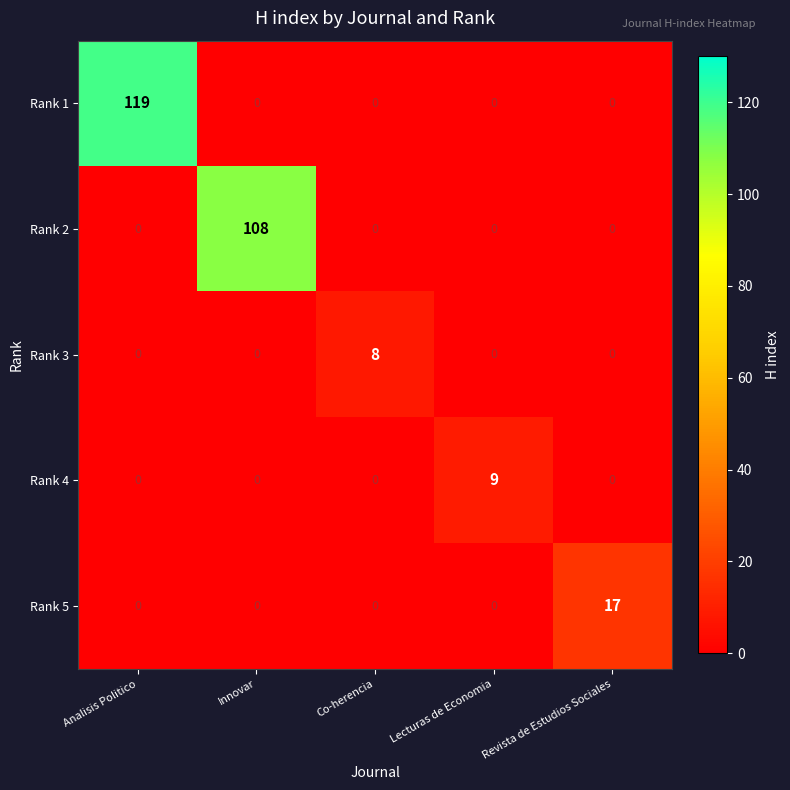

Reading left to right, what are all the values shown in this chart?

Rank 1: 119	0	0	0	0
Rank 2: 0	108	0	0	0
Rank 3: 0	0	8	0	0
Rank 4: 0	0	0	9	0
Rank 5: 0	0	0	0	17